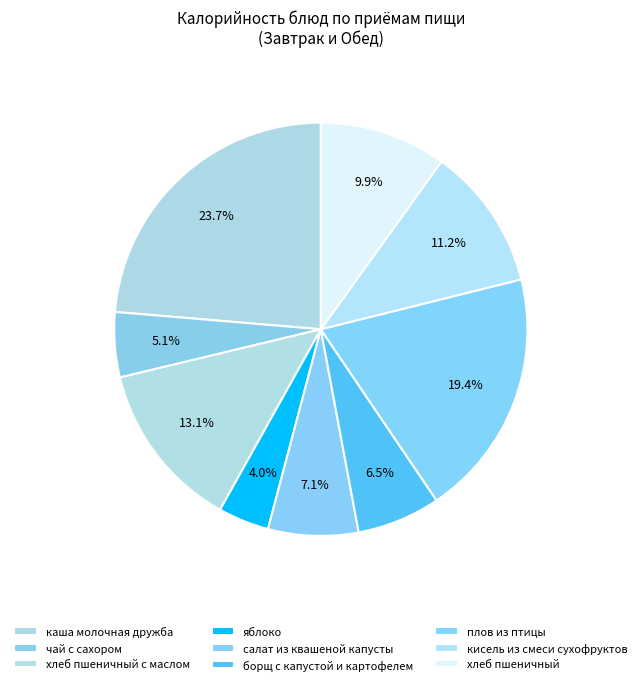

Count the number of slices in the pie.

9